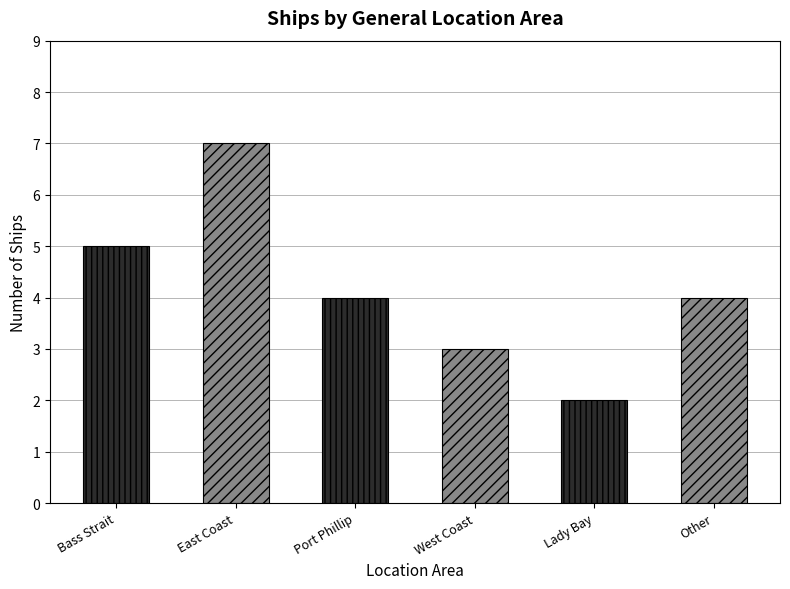

Does the chart contain any negative values?

No